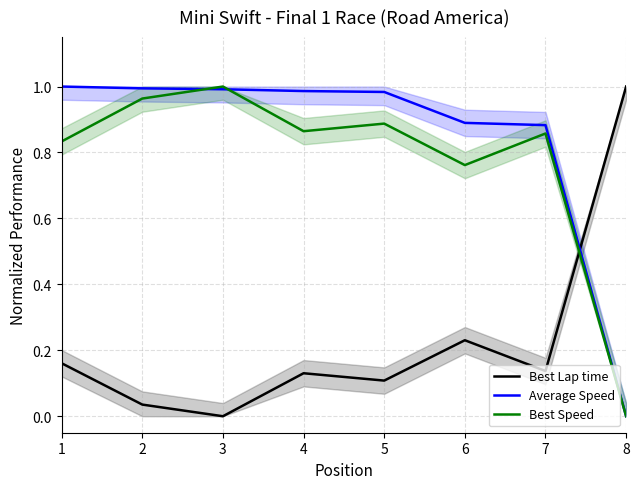

True or false: Average Speed and Best Speed intersect in this chart.

True